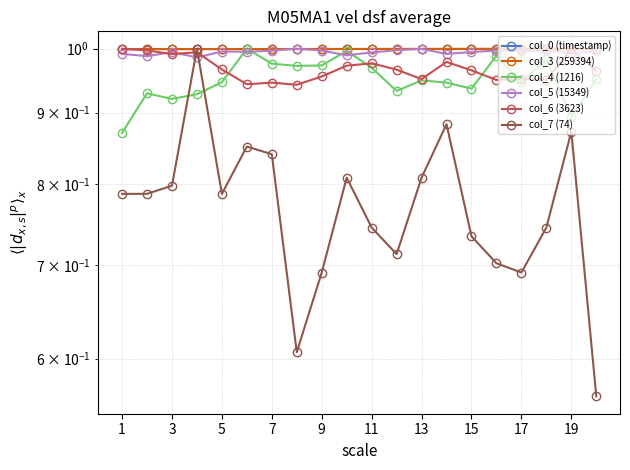

What is the greatest value displayed?

1.0